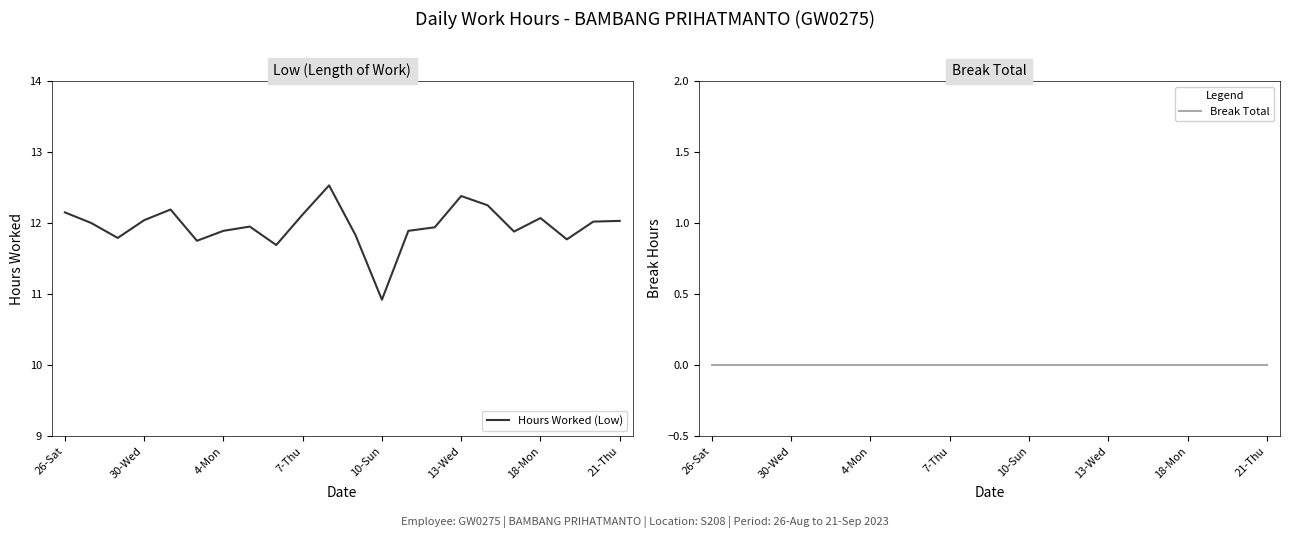

True or false: Break Total and Hours Worked (Low) cross at least once.

False